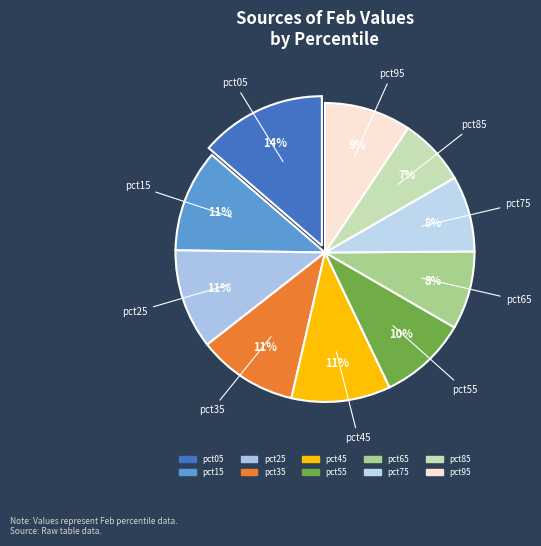

Does any single category account for the majority?

No